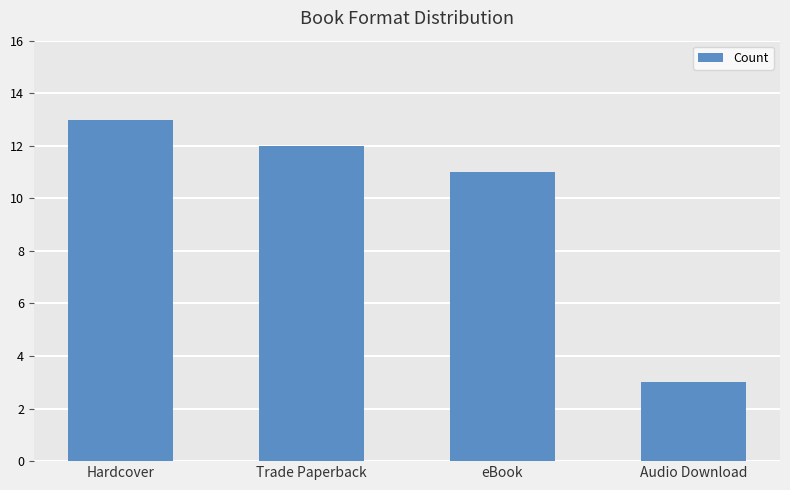

Reading right to left, extract all data points from this chart.

Audio Download=3	eBook=11	Trade Paperback=12	Hardcover=13